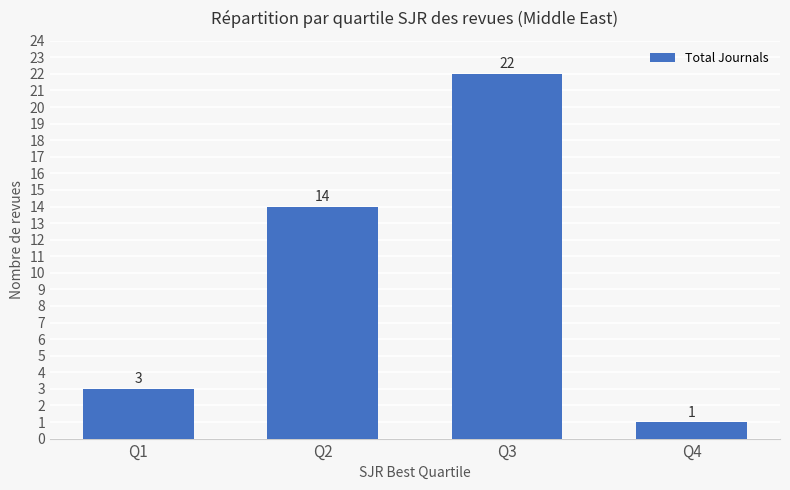

What is the difference between the maximum and minimum values?

21